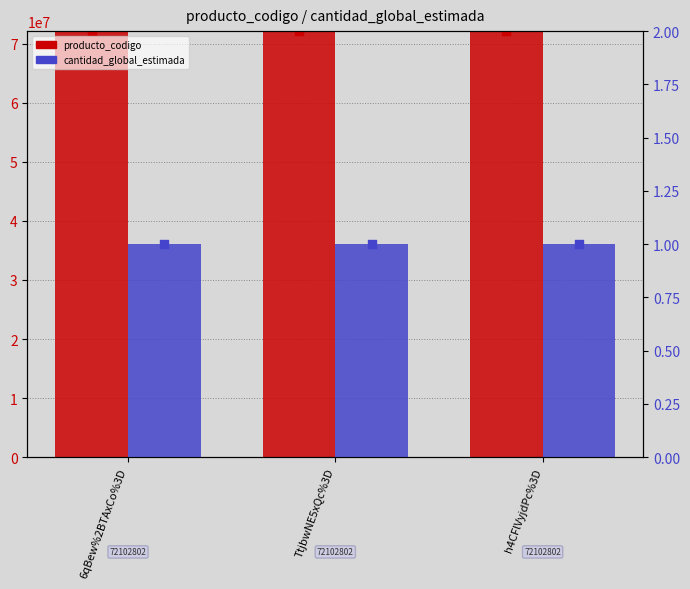

What is the total value across all series at 6qBew%2BTAxCo%3D?

72102803